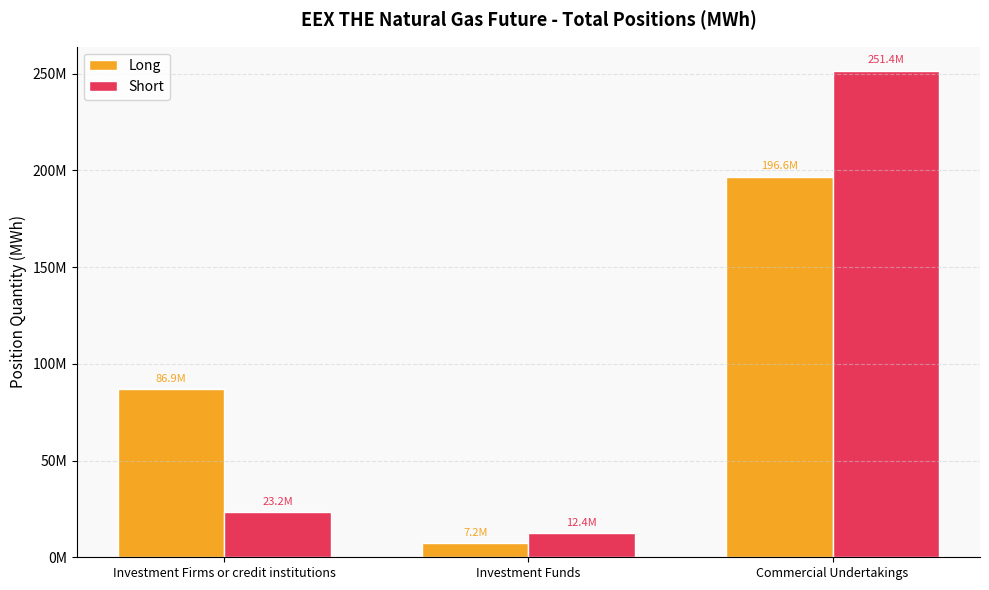

Are the bars grouped side by side (vs. stacked)?

Yes